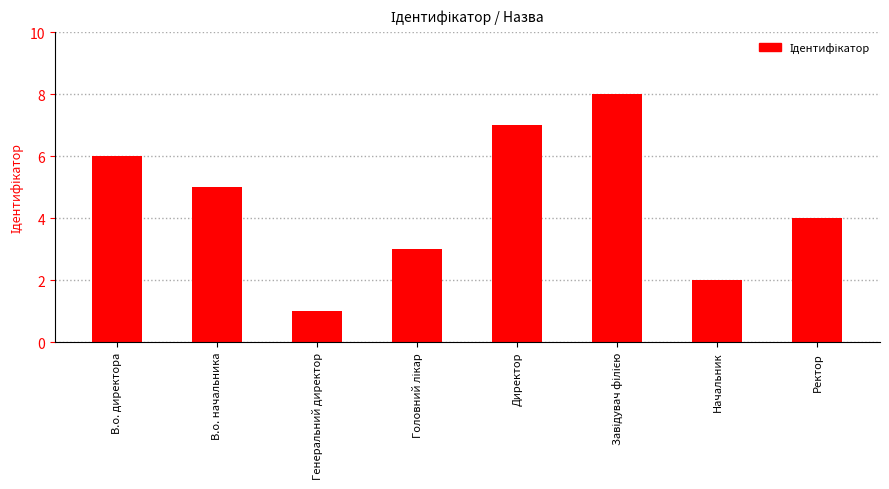

Does the chart contain stacked bars?

No